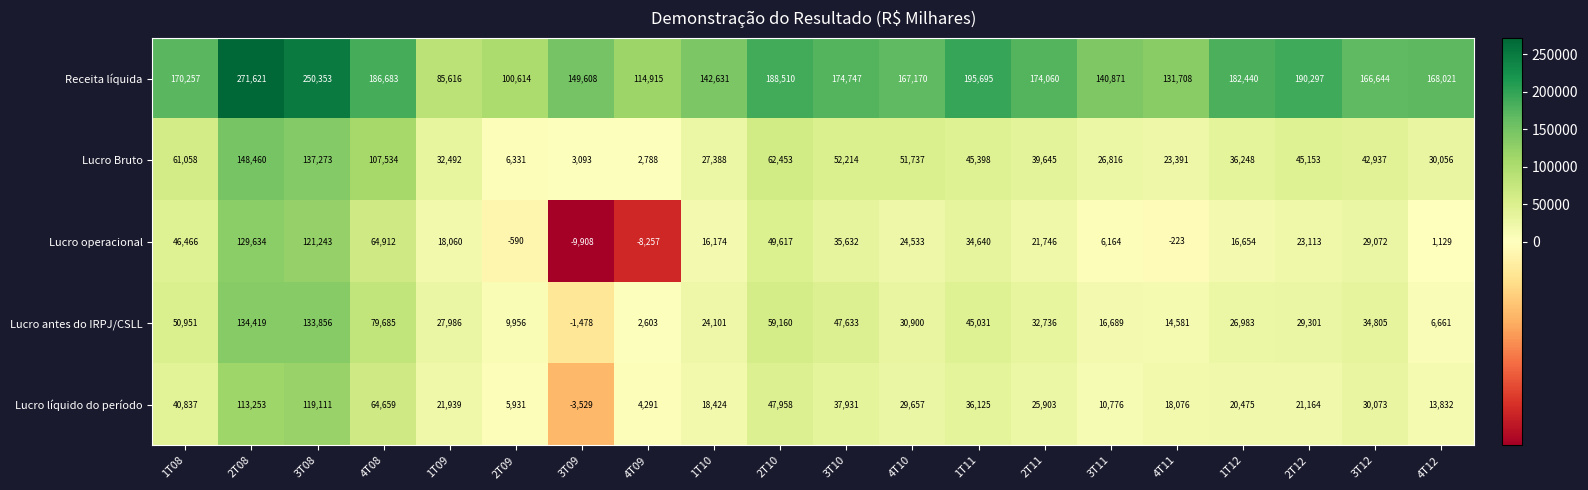

Count the number of data series in this chart.

5